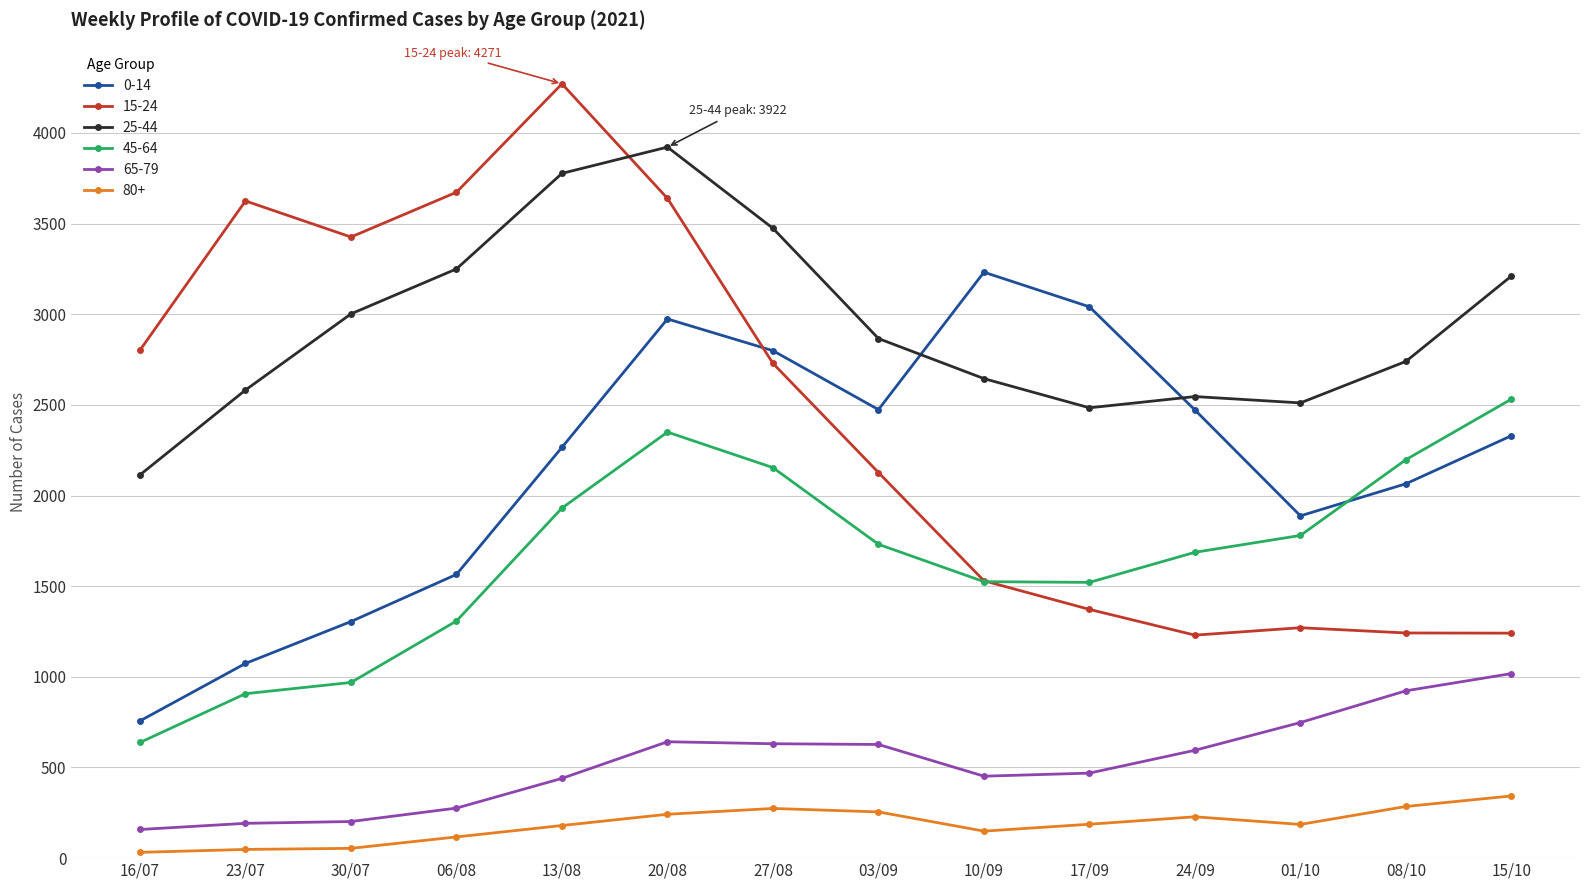

The value of 25-44 at 10/09 is 2645. True or false?

True